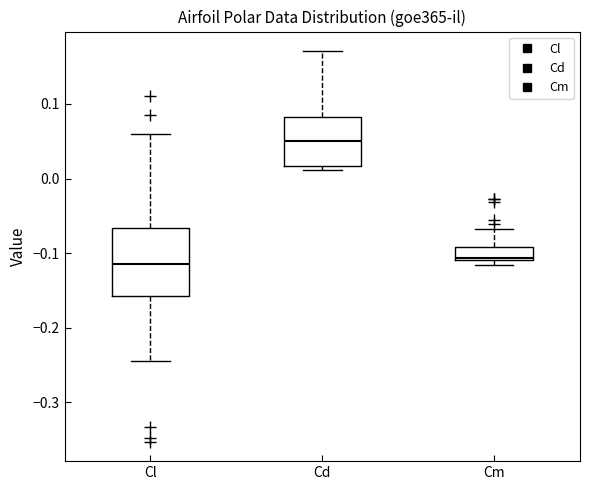

Which box is the tallest, from its lower edge to its upper edge?

Cl